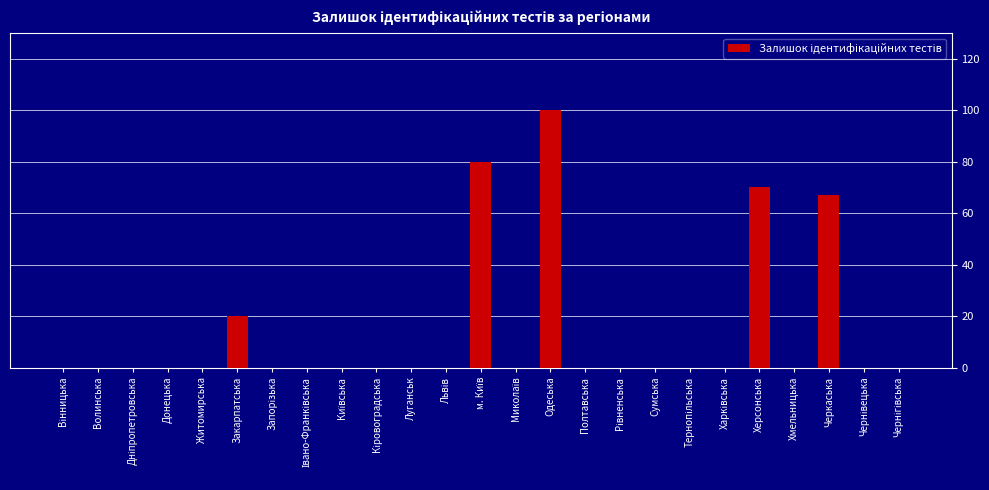

Which label corresponds to the largest value in the chart?

Одеська